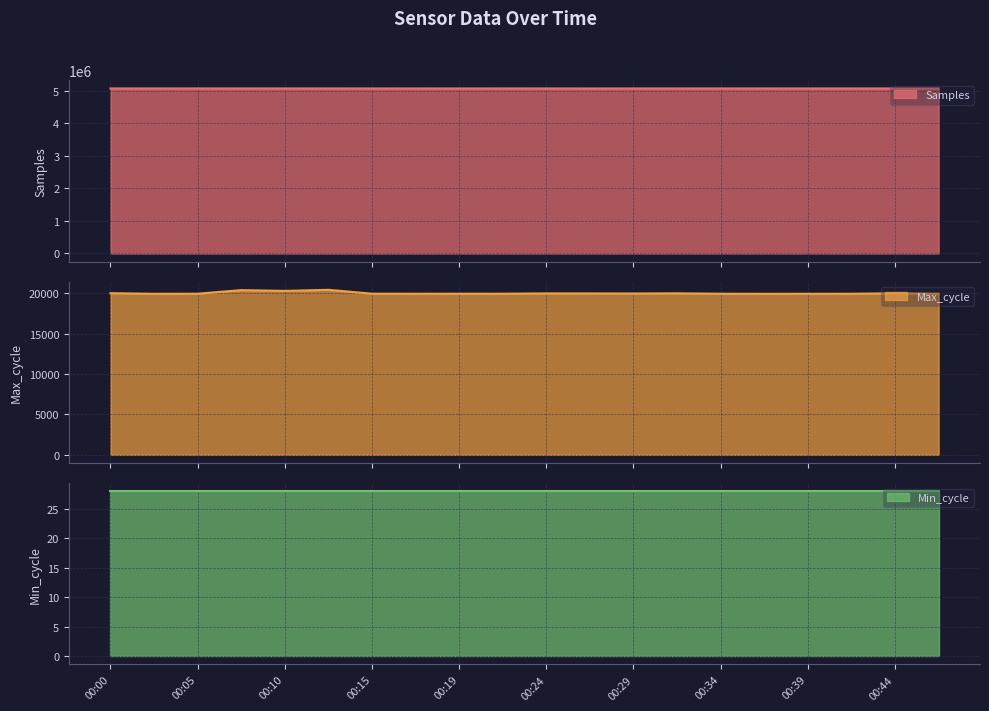

What is the average value of the Max_cycle series?

19995